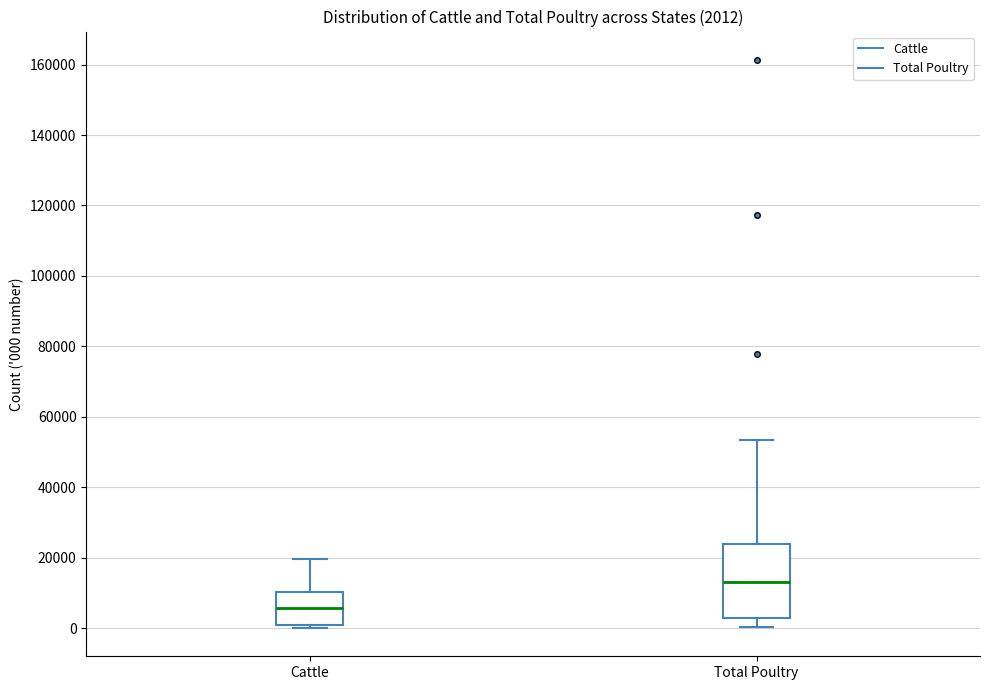

Which box has the lowest median line?

Cattle